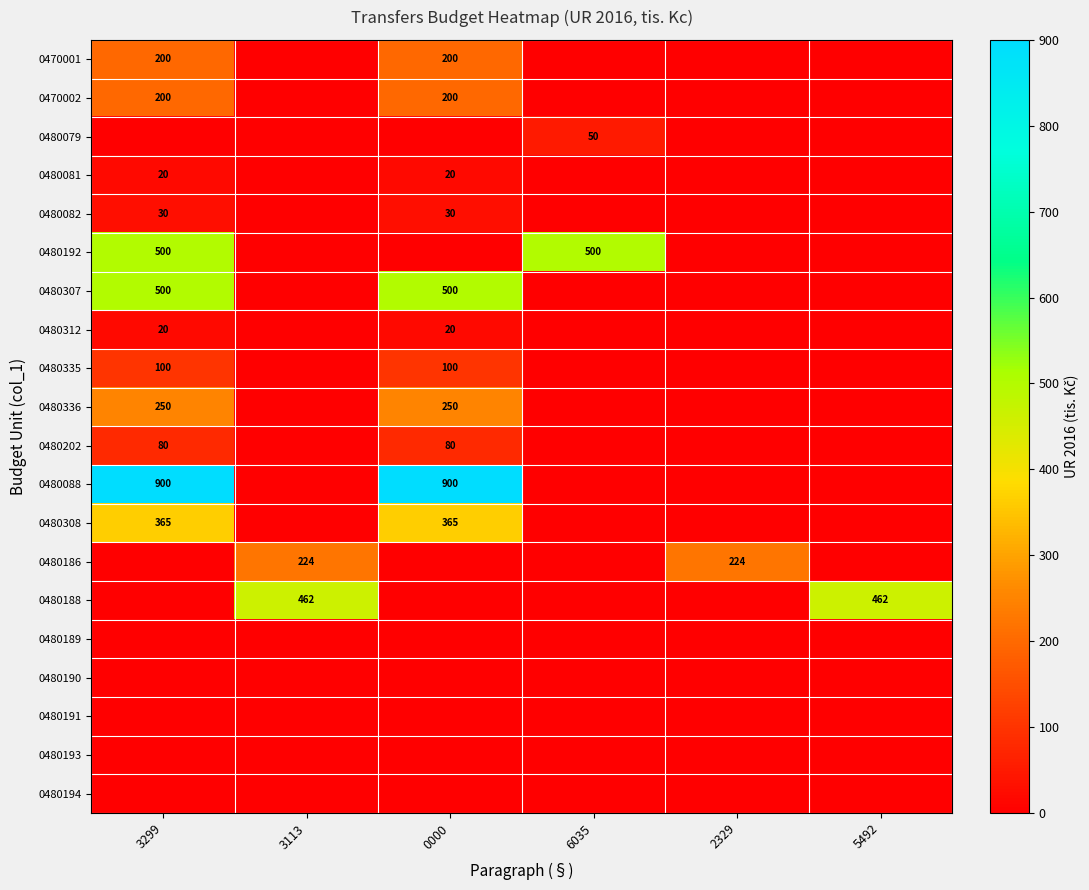

At which category is the sum across all series the highest?

3299